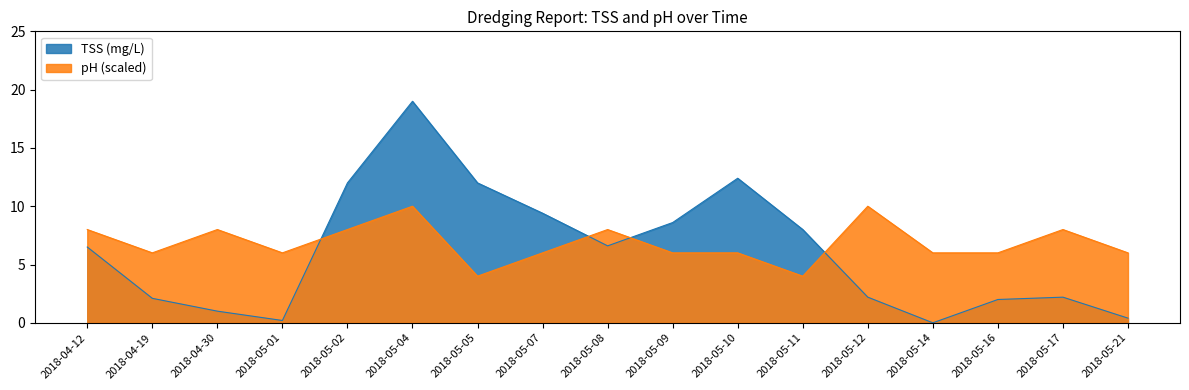

What is the label of the 11th point from the left?

2018-05-10